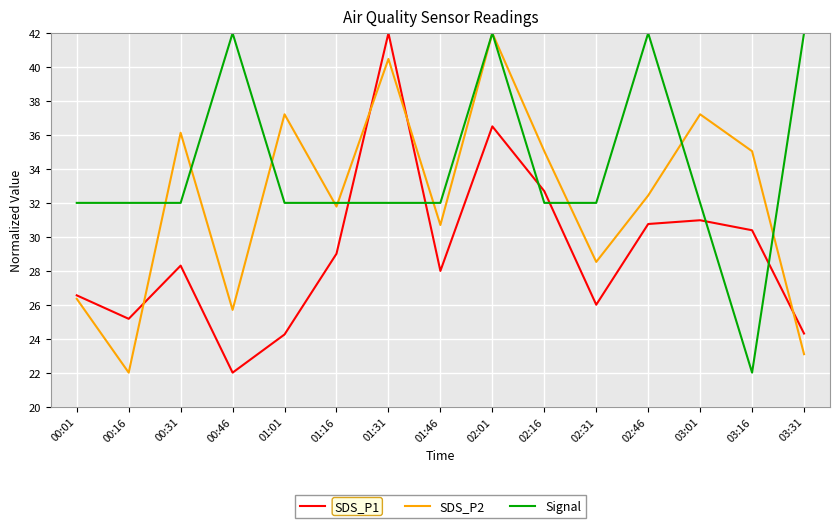

What is the highest value of the SDS_P2 series?

42.0